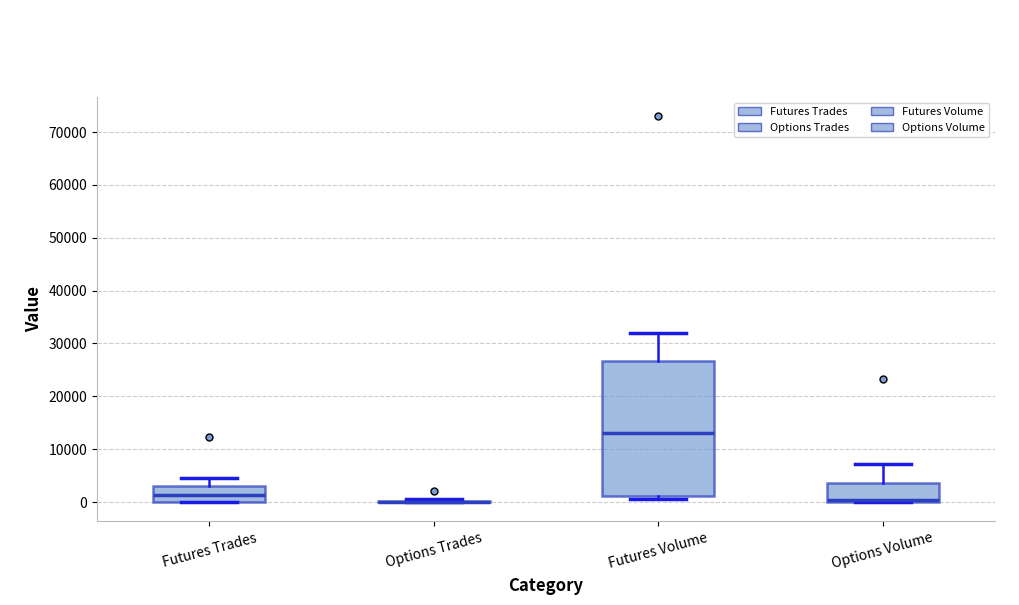

Comparing the boxes themselves (not the whiskers), which one is the tallest?

Futures Volume